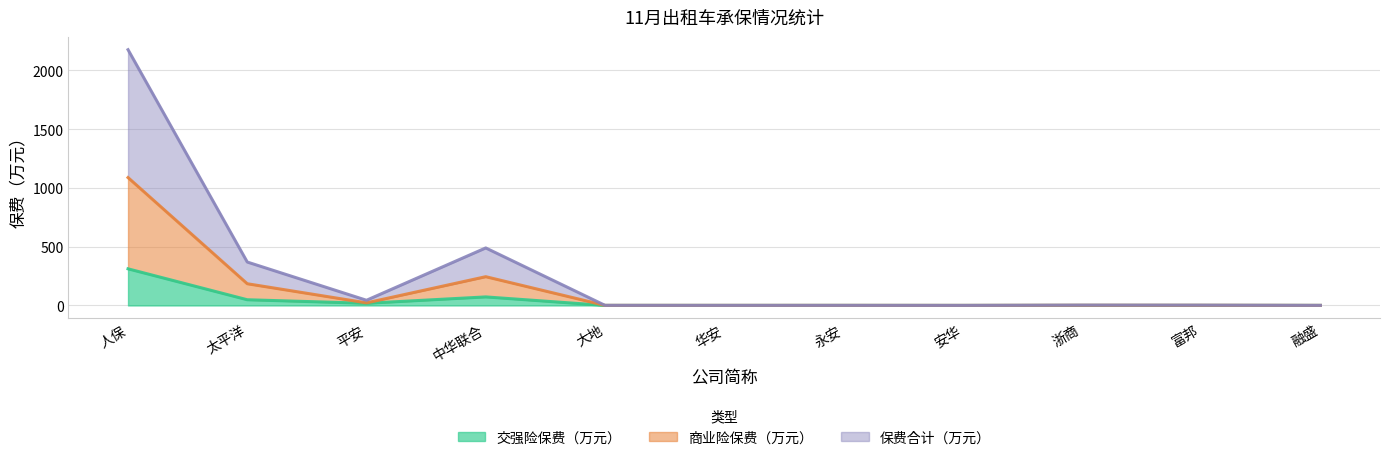

What is the total value across all series at 中华联合?

489.3